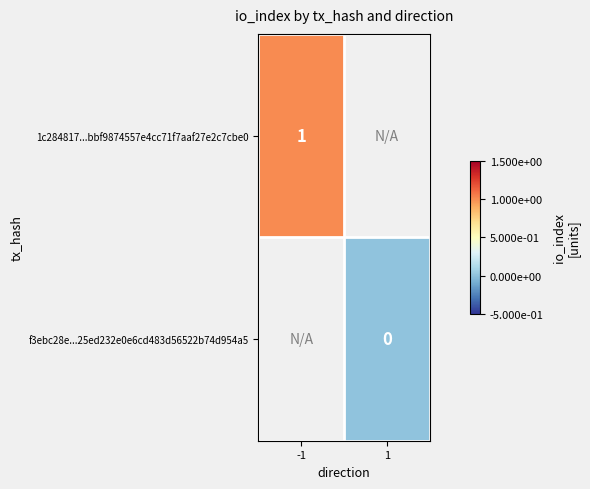

The value of 1c284817...bbf9874557e4cc71f7aaf27e2c7cbe0 at -1 is 0. True or false?

False